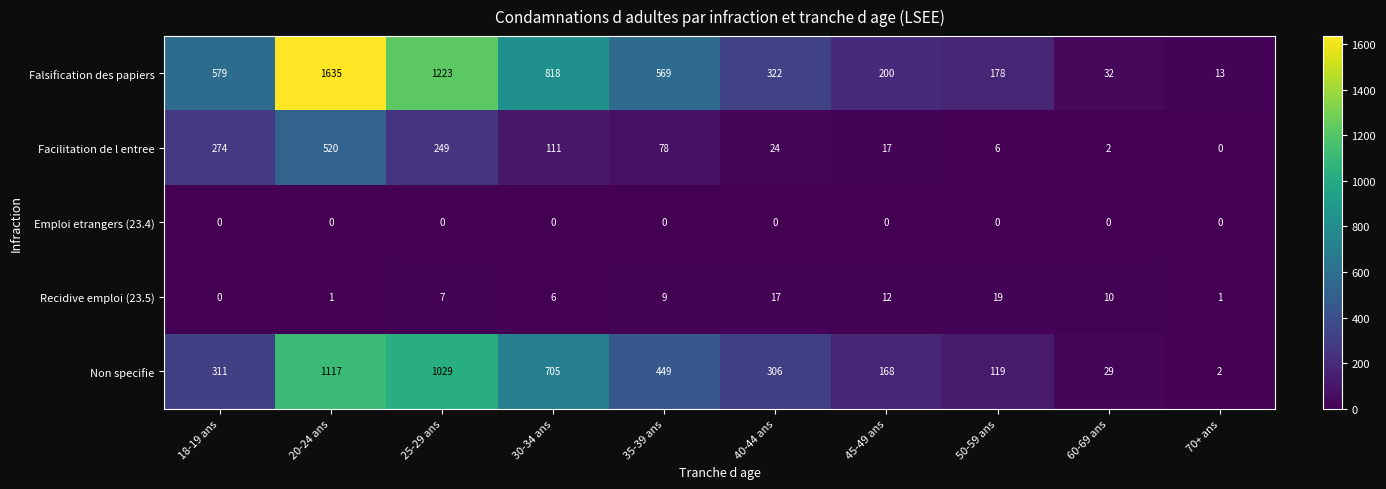

Count the number of categories in the chart.

10